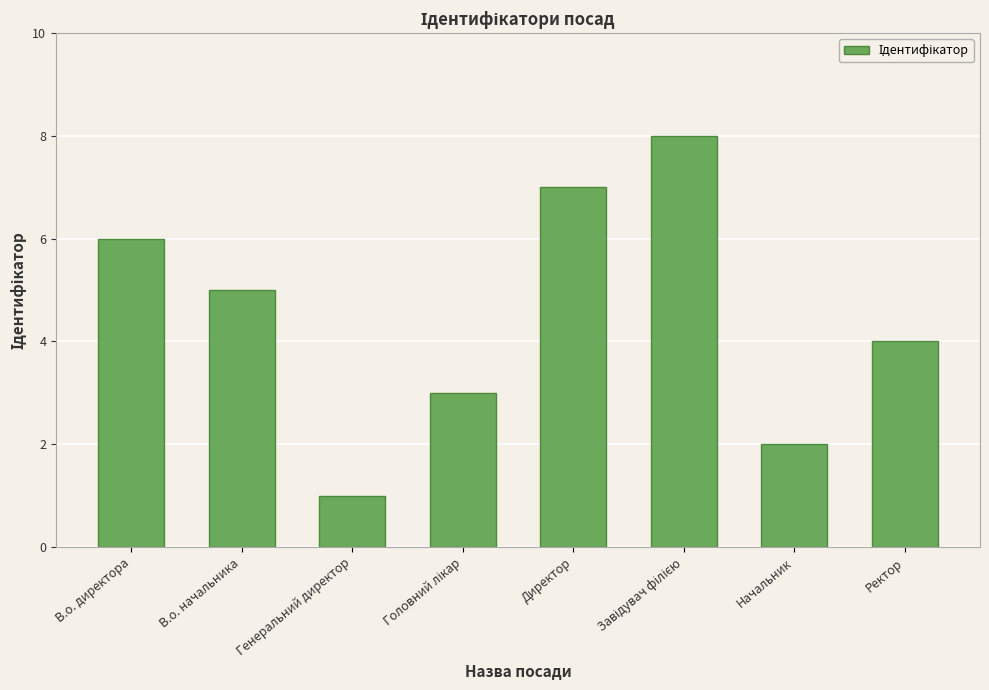

What is the difference between the second highest and minimum values?

6